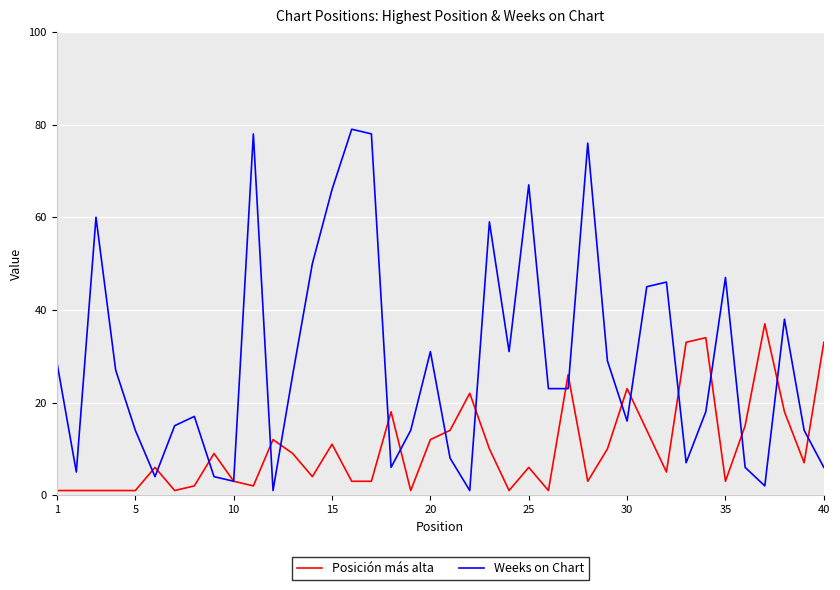

List the series in order of their overall mean, lowest first.

Posición más alta, Weeks on Chart